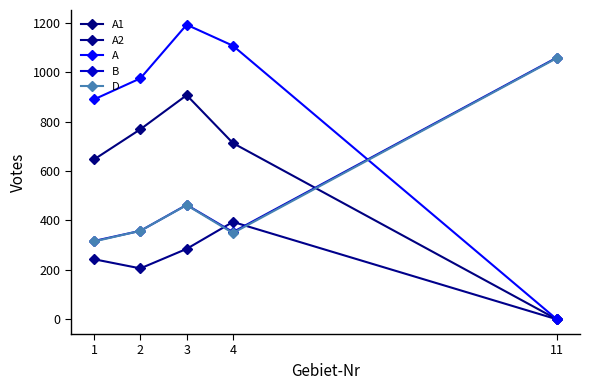

How many positive values does the A1 series have?

4